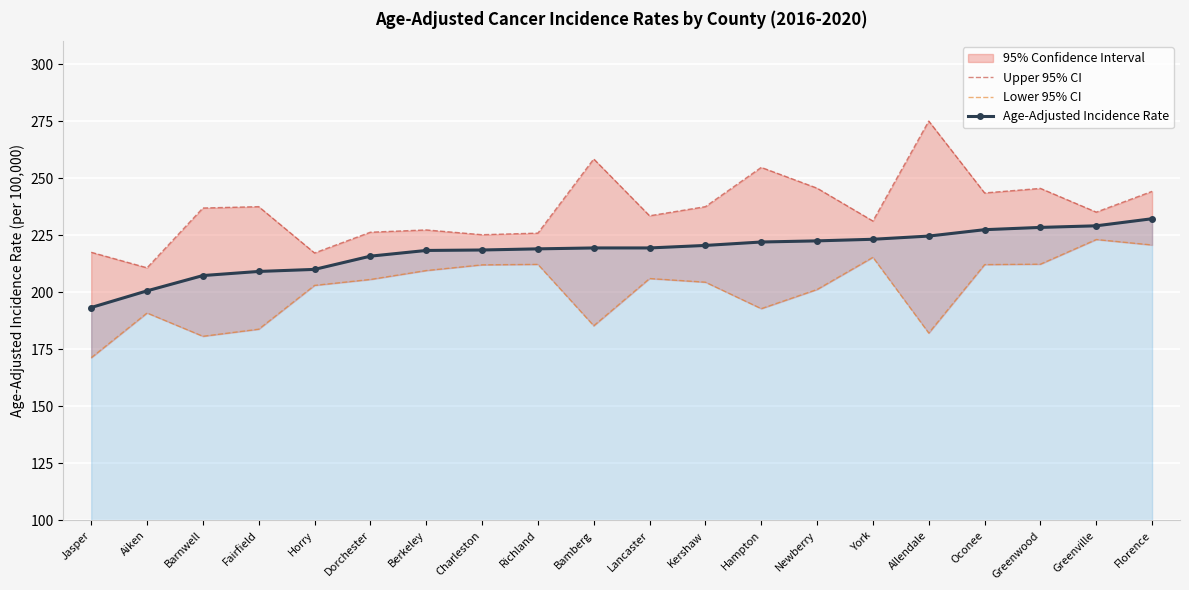

Reading left to right, transcribe all the data shown in this chart.

Upper 95% CI: 217.5	210.7	236.9	237.5	217.2	226.3	227.3	225.2	225.9	258.4	233.5	237.5	254.7	245.6	231.2	275.0	243.5	245.5	235.1	244.2
Lower 95% CI: 171.3	190.9	180.7	183.8	203.0	205.6	209.5	212.0	212.2	185.3	206.0	204.4	192.8	201.2	215.3	182.1	212.1	212.3	223.1	220.7
Age-Adjusted Incidence Rate: 193.3	200.6	207.3	209.1	210.0	215.8	218.3	218.5	219.0	219.4	219.4	220.5	222.0	222.5	223.2	224.6	227.4	228.4	229.1	232.2